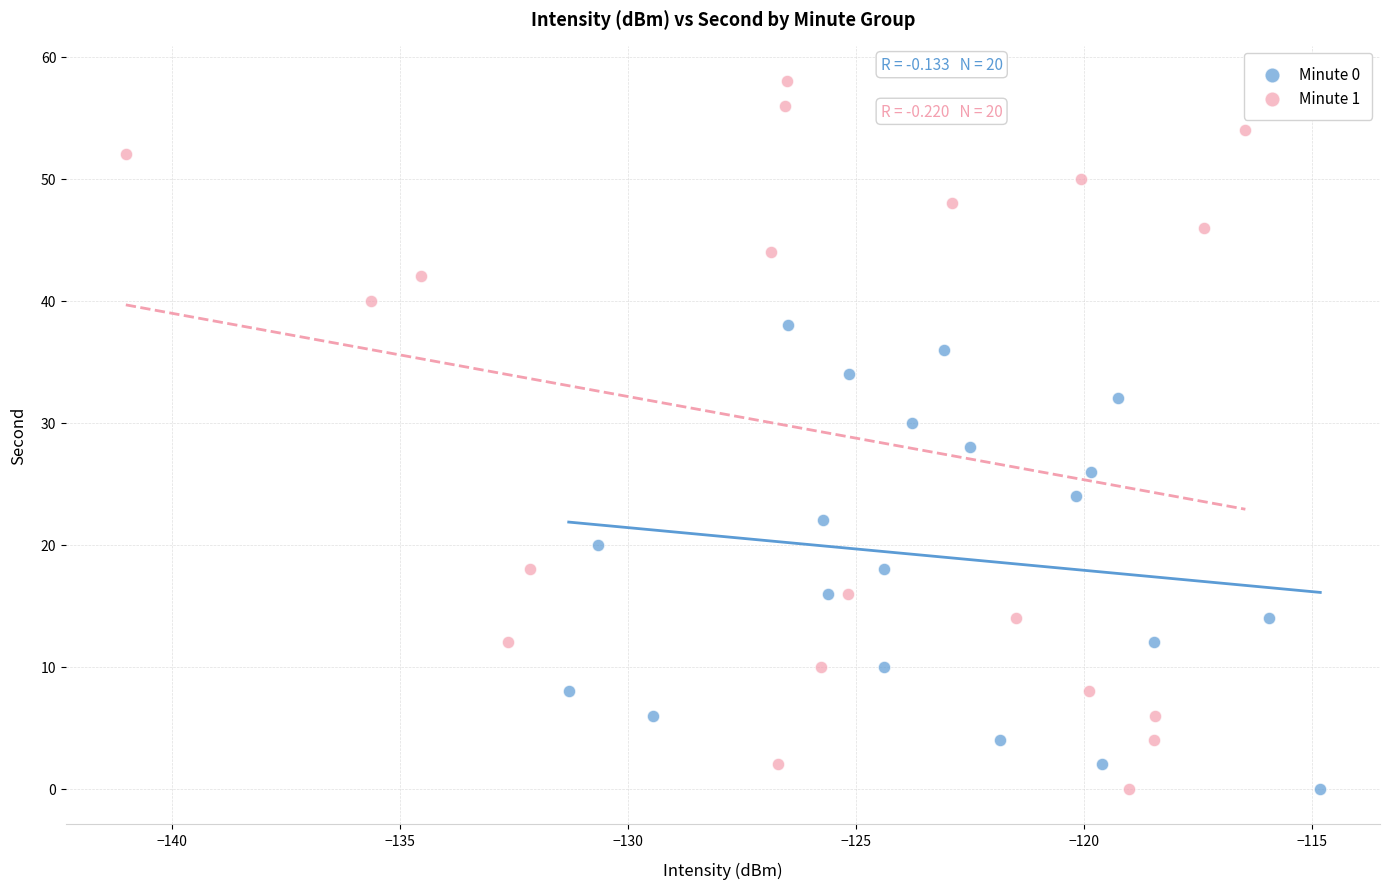

Which series reaches the maximum Y coordinate?

Minute 1